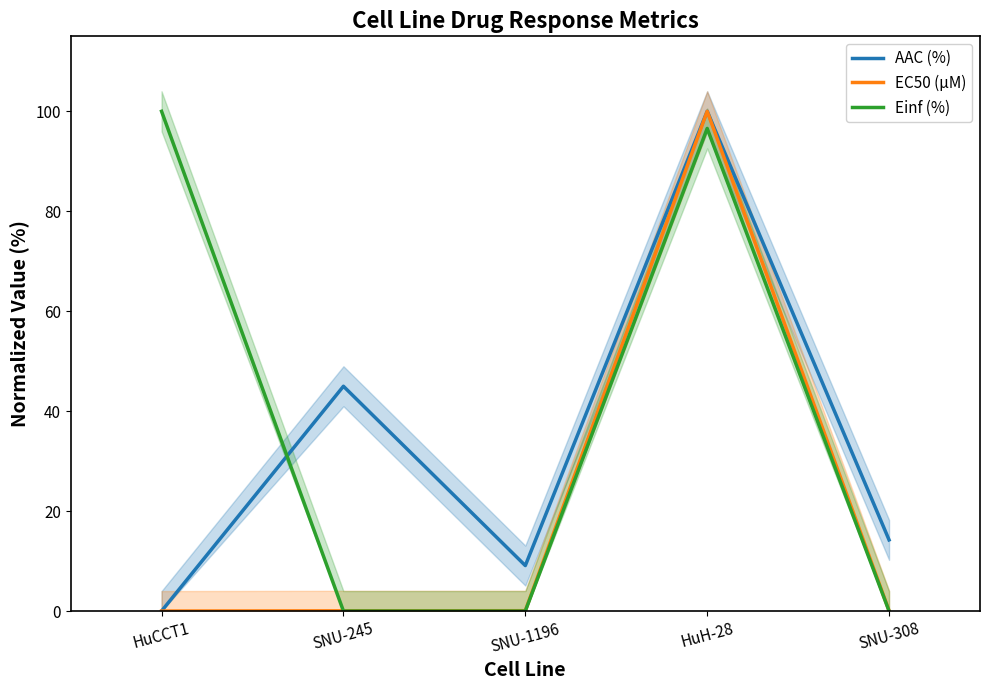

How many series are shown in this chart?

3